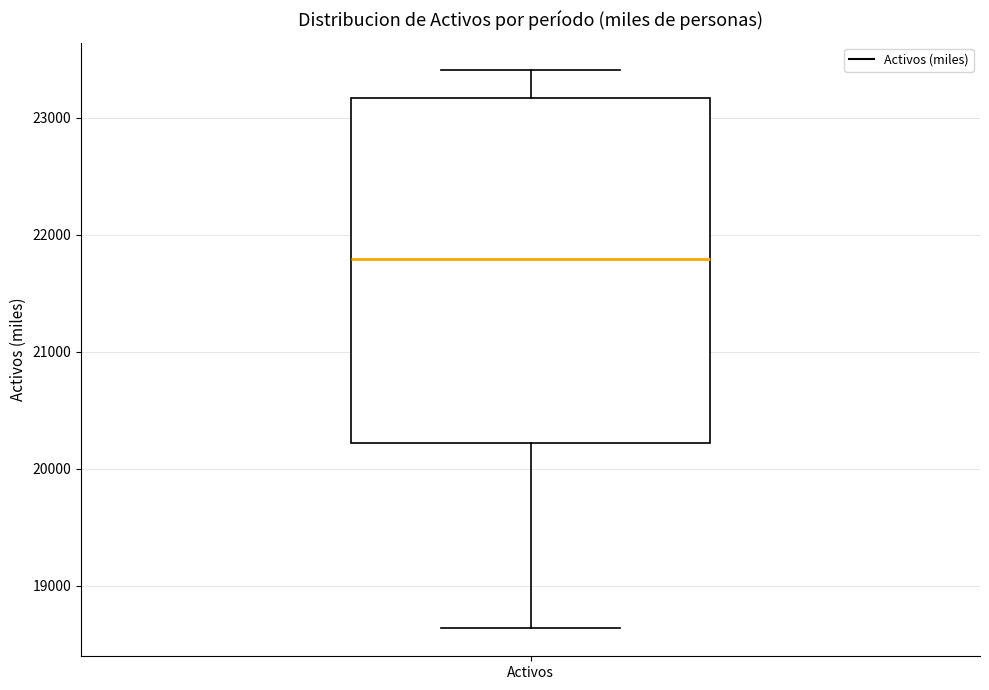

Where does the median line of the box for Activos sit on the y-axis? The values are not printed on the chart, so give them approximately, as read against the axis.

21800